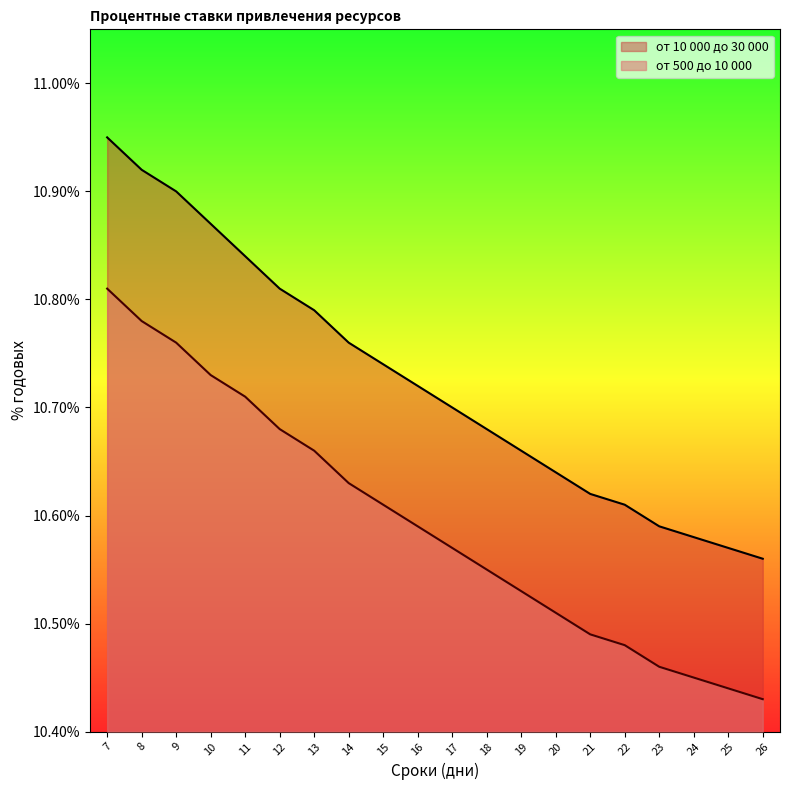

Which label corresponds to the smallest value in the chart?

26